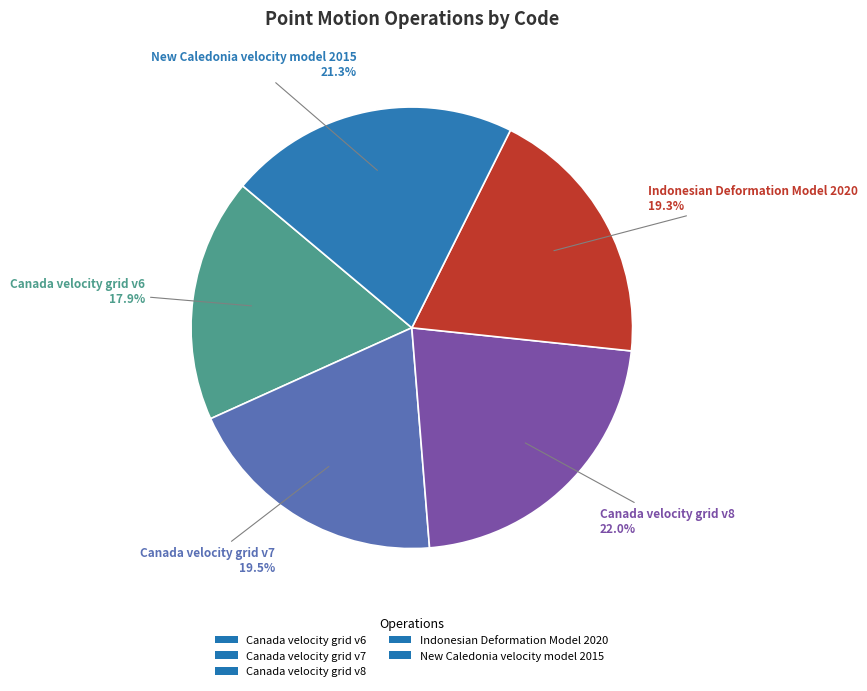

Does New Caledonia velocity model 2015 account for over 50% of the chart?

No